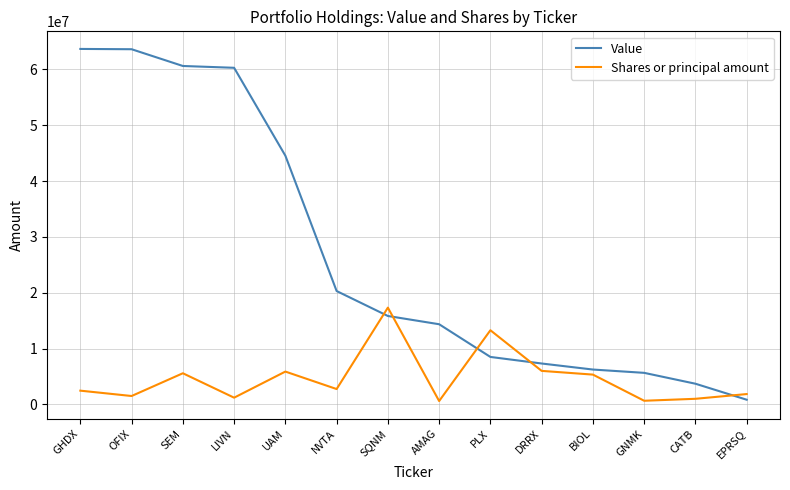

The Shares or principal amount series shows 9120462 at BIOL. True or false?

False